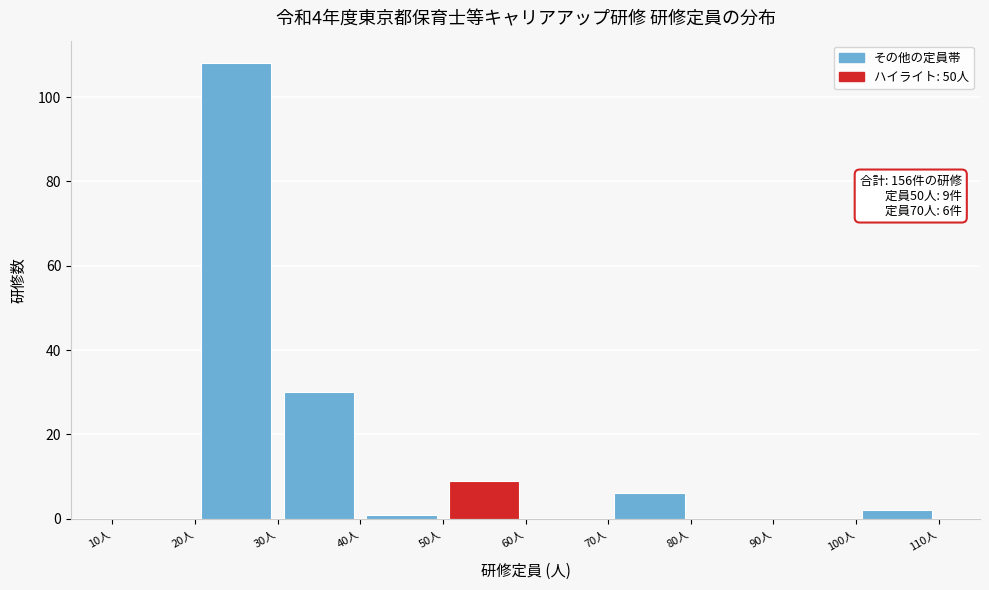

Over which range of the x-axis is the bar tallest?

20 to 30